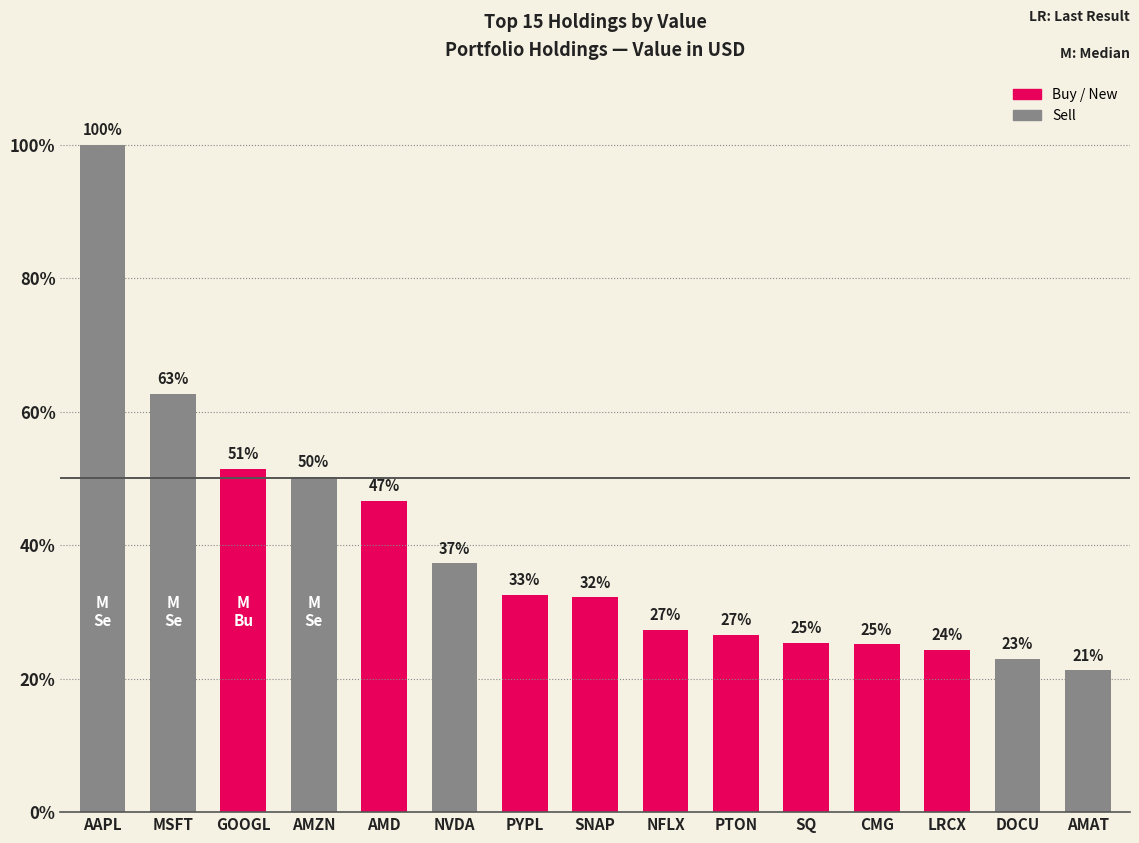

Reading right to left, extract all data points from this chart.

AMAT=2699000	DOCU=2917000	LRCX=3086000	CMG=3192000	SQ=3221000	PTON=3368000	NFLX=3461000	SNAP=4080000	PYPL=4134000	NVDA=4726000	AMD=5916000	AMZN=6375000	GOOGL=6523000	MSFT=7949000	AAPL=12682000